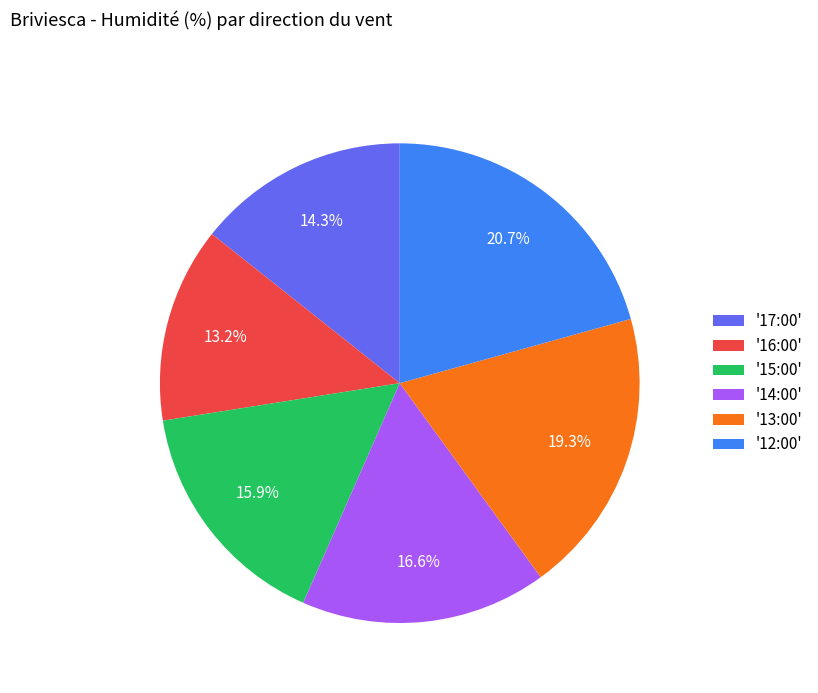

Is '16:00' the majority of the pie?

No